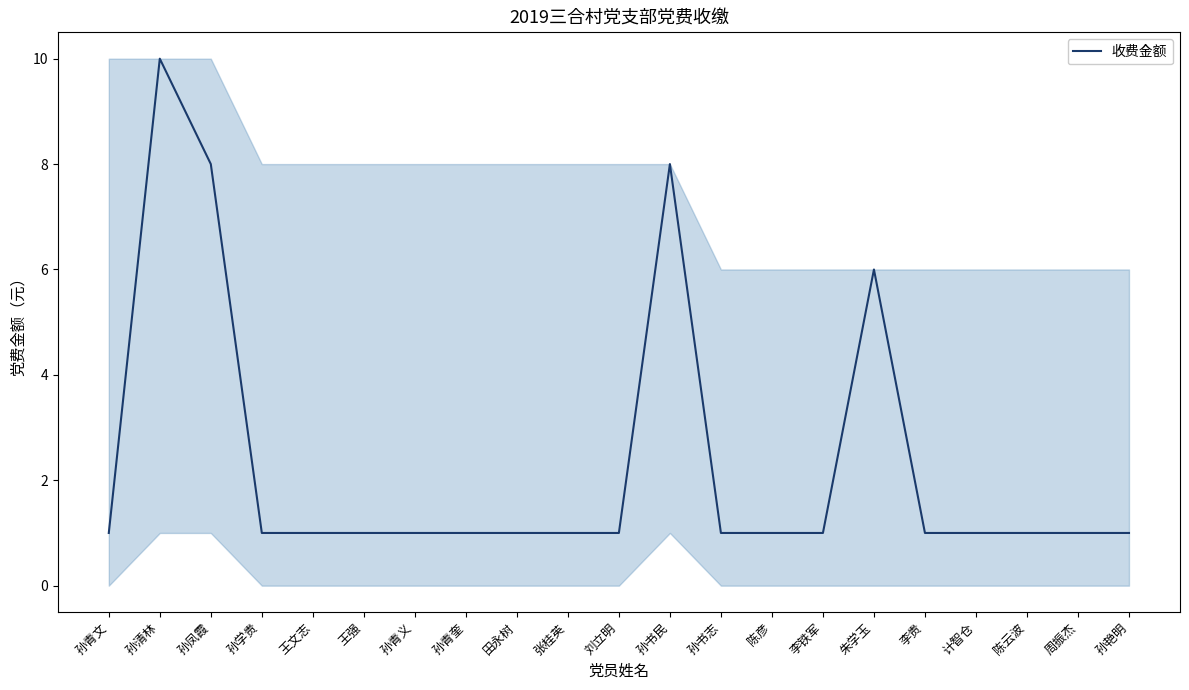

What is the ratio of the value at 孙青文 to the value at 孙艳明?

1.0